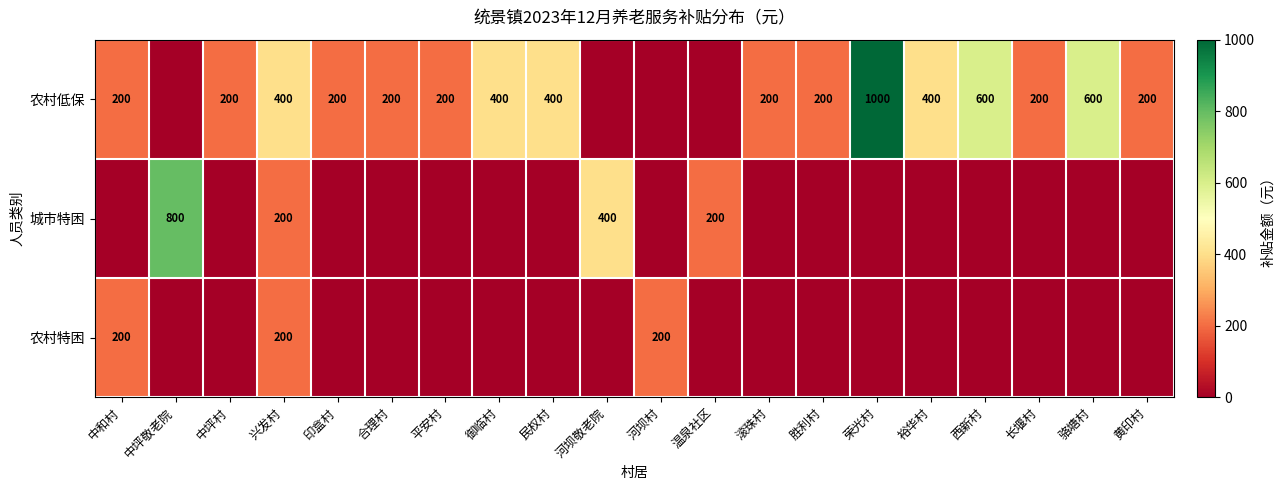

Is it true that 农村低保 equals 200 at 中坪村?

True